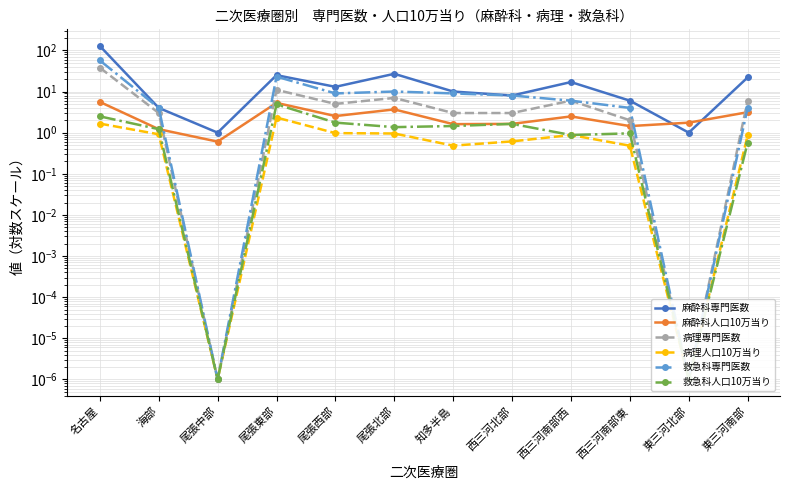

Which series has the widest spread of values?

麻酔科専門医数